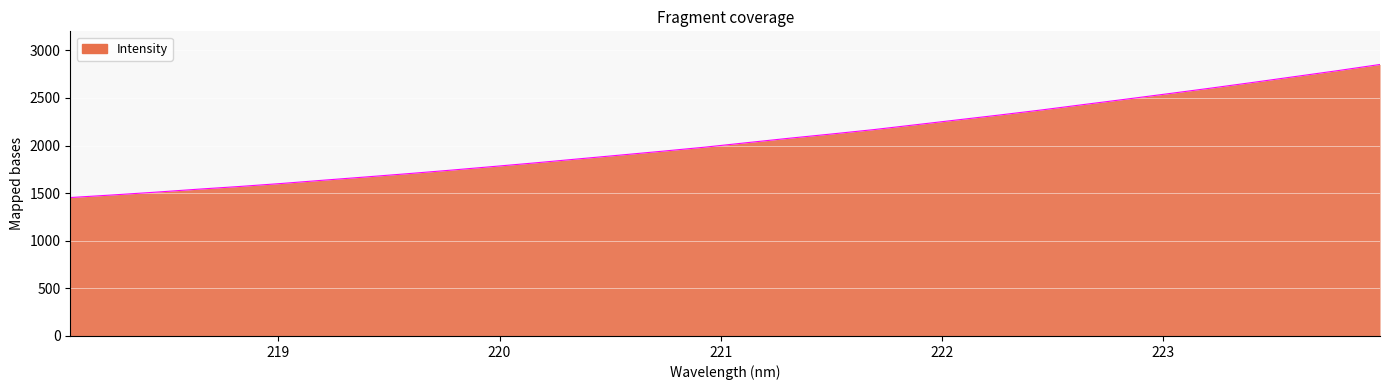

Reading right to left, transcribe all the data shown in this chart.

2851.9	2787.3	2725.7	2664.2	2604.1	2545.9	2488.5	2432.1	2375.3	2321.7	2270.3	2218.7	2167.2	2121.2	2076.7	2030.1	1982.8	1940.6	1899.8	1859.4	1818.6	1779.9	1741.8	1705.5	1670.7	1636.8	1602.1	1570.2	1541.1	1509.9	1481.2	1454.1